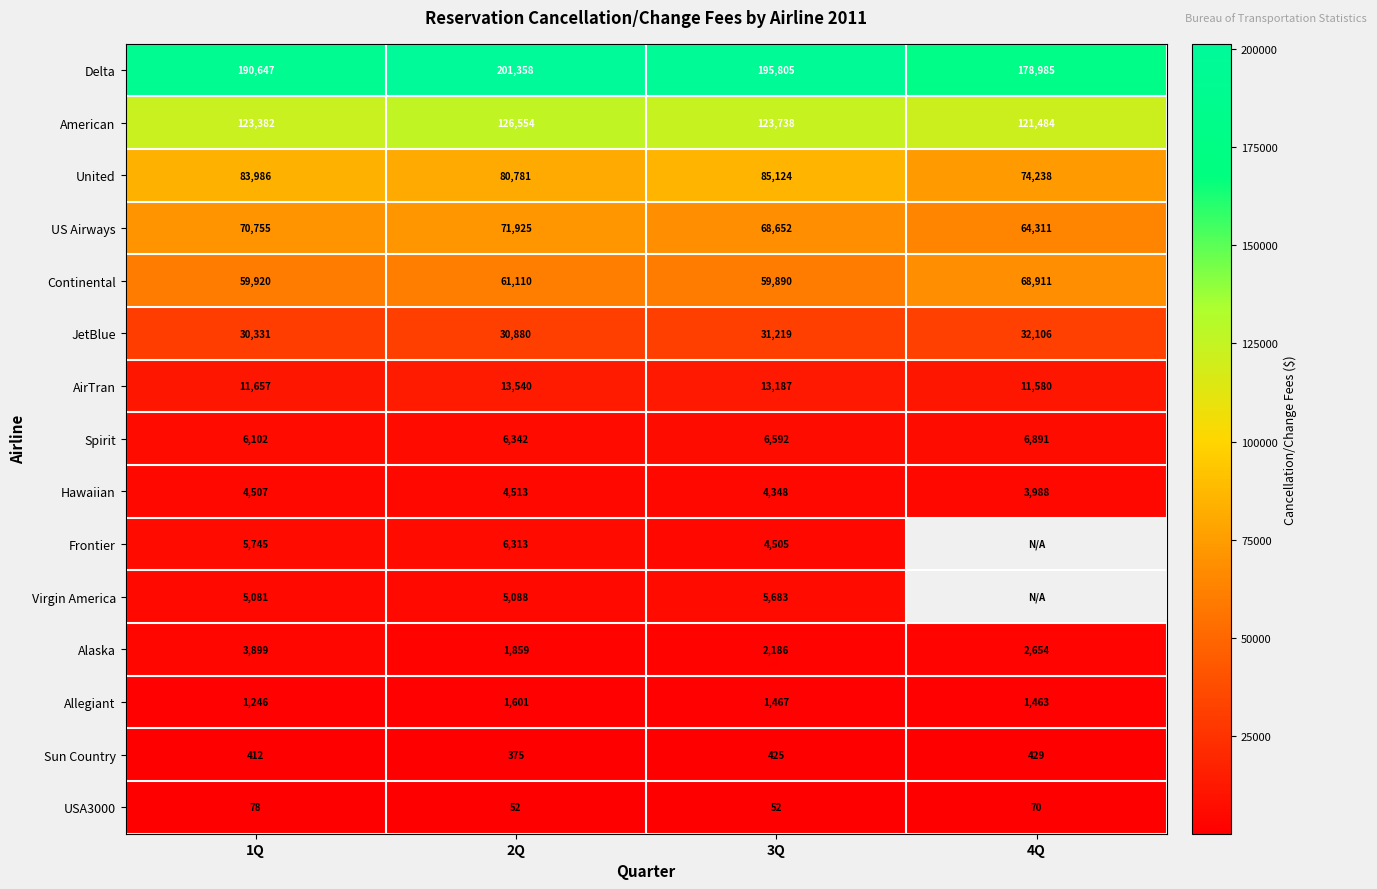

Count the Alaska values in the range 2186 to 3899.

3